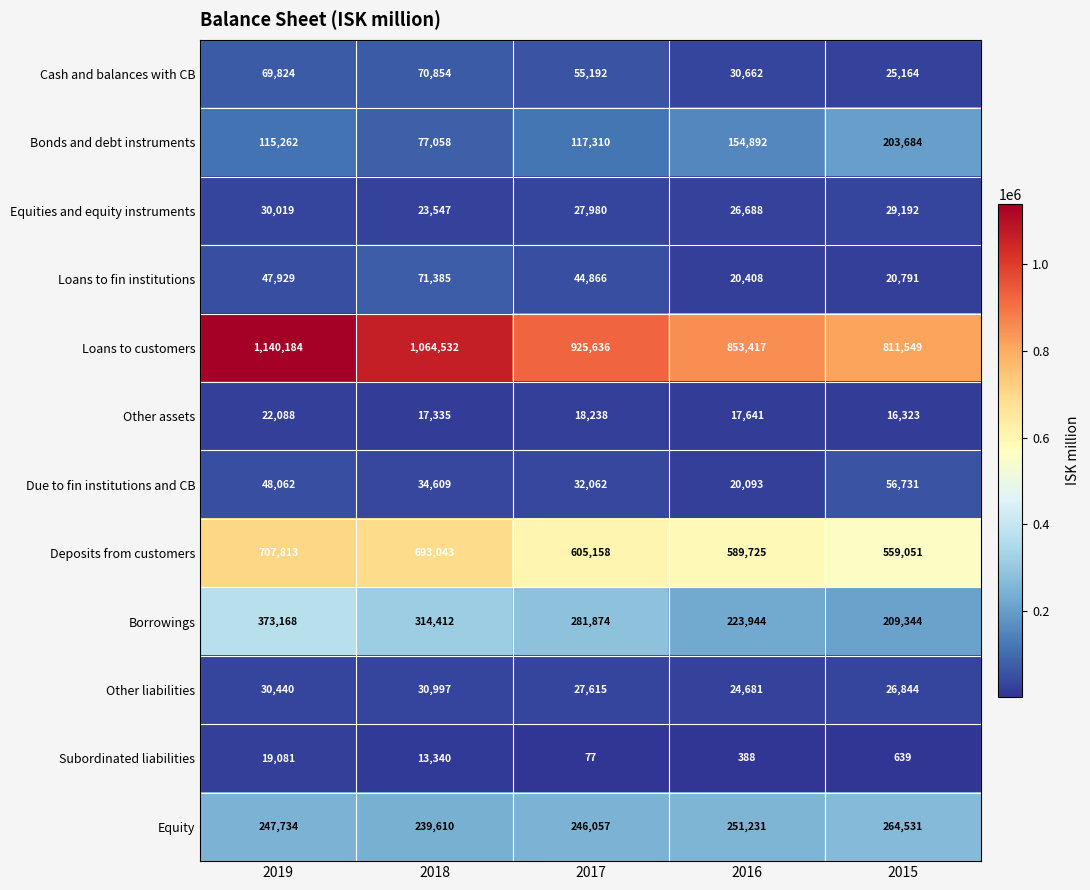

At which label does Loans to fin institutions first exceed 44866?

2019